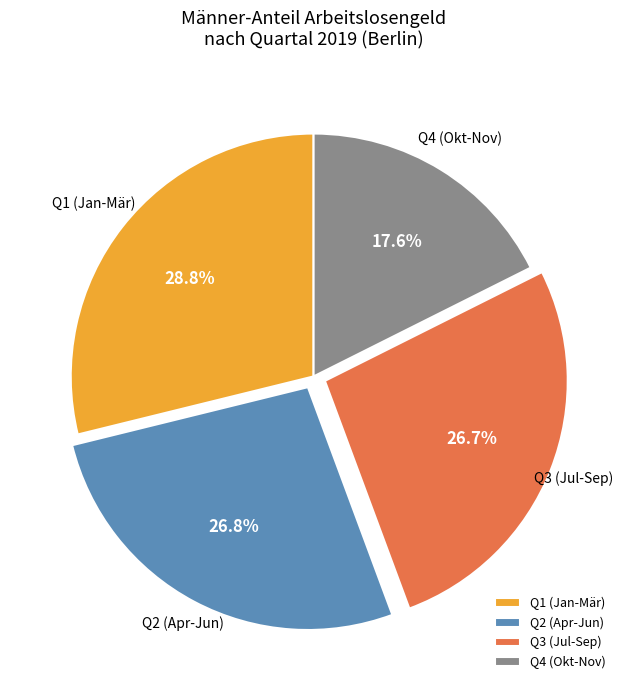

Between Q2 (Apr-Jun) and Q1 (Jan-Mär), which is larger?

Q1 (Jan-Mär)